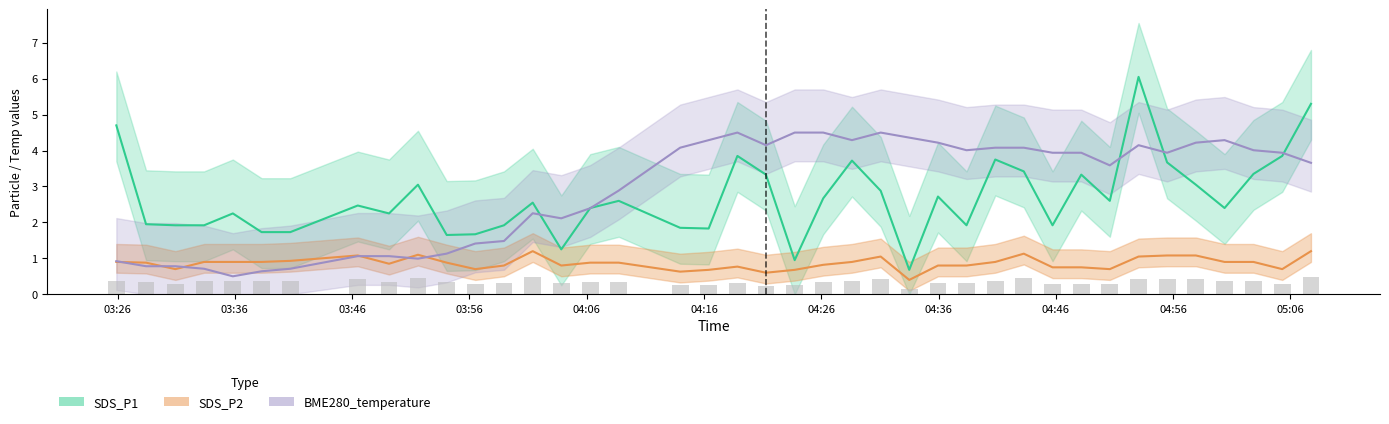

What is the difference between the maximum and minimum values in the BME280_temperature series?

4.0